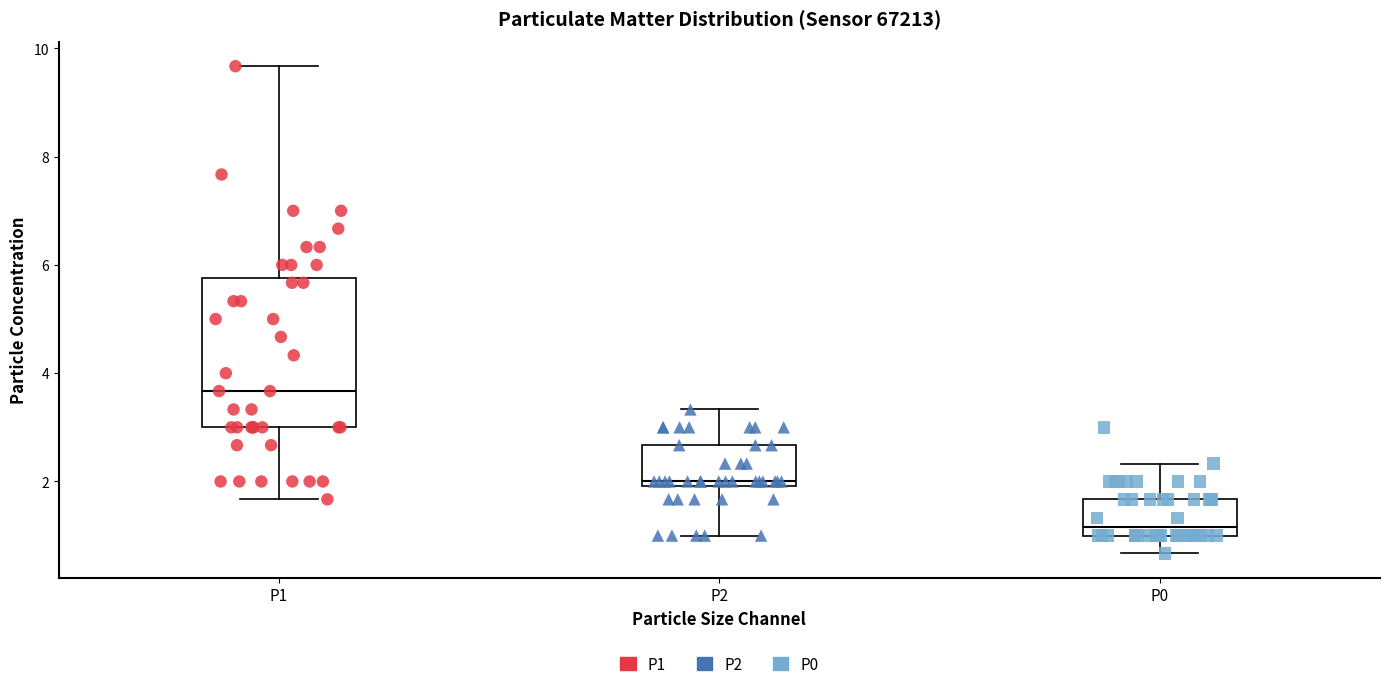

Which box has the highest median line?

P1